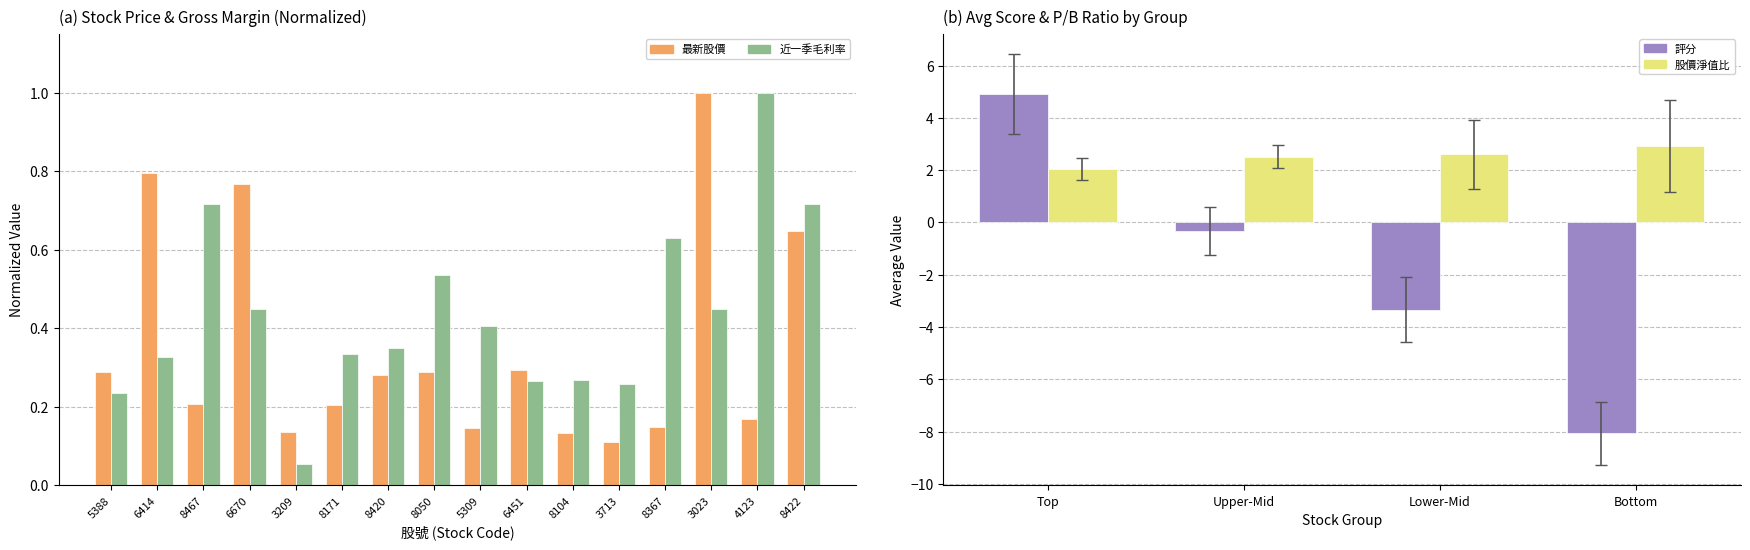

Count the number of categories in the chart.

16